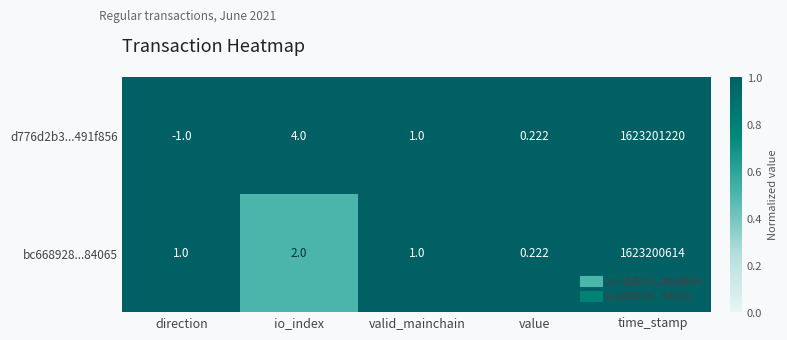

Which series has the widest spread of values?

d776d2b3...491f856